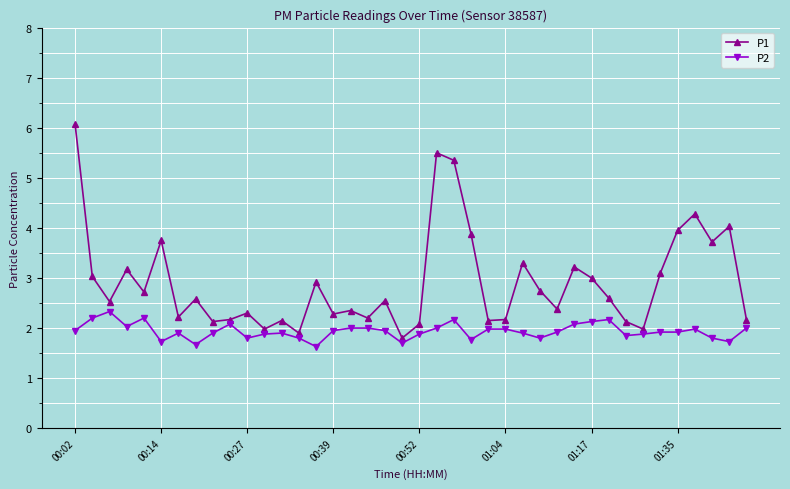

Which series has the largest total across all categories?

P1